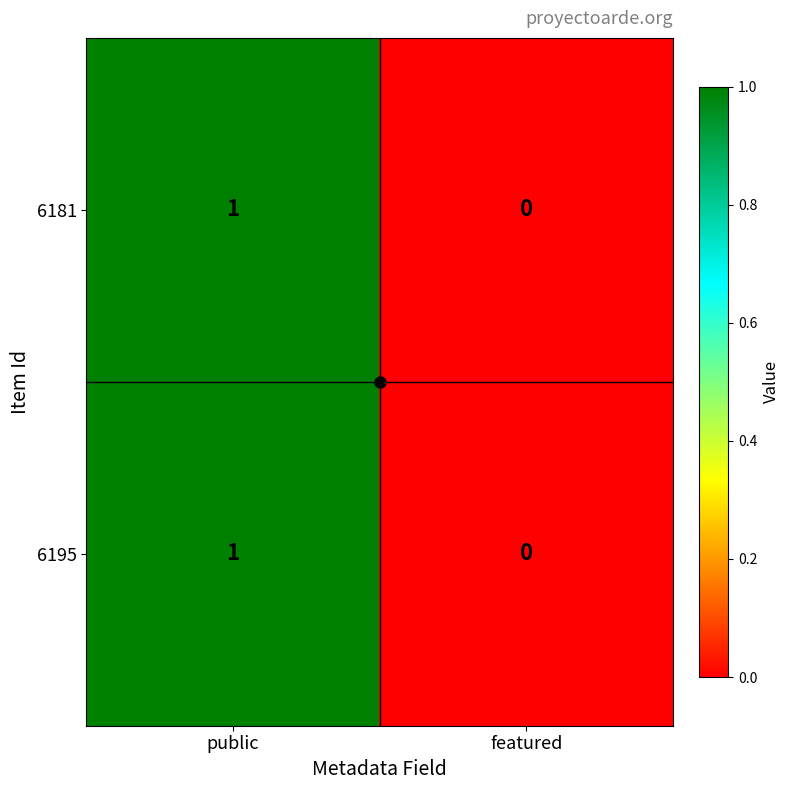

The value of 6181 at public is 1. True or false?

True